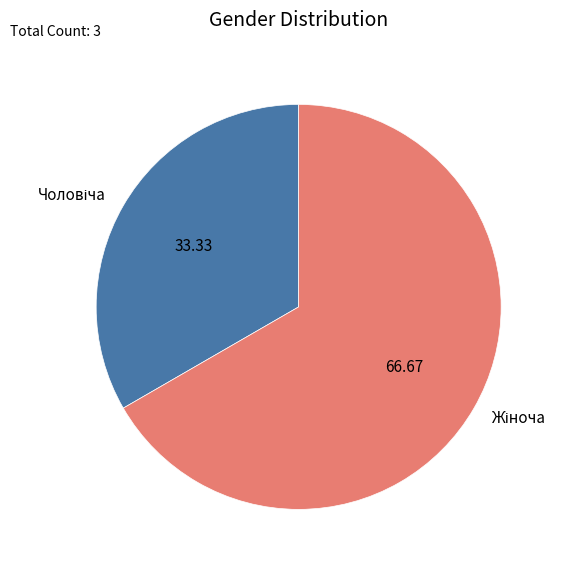

Is there a majority slice in this chart?

Yes